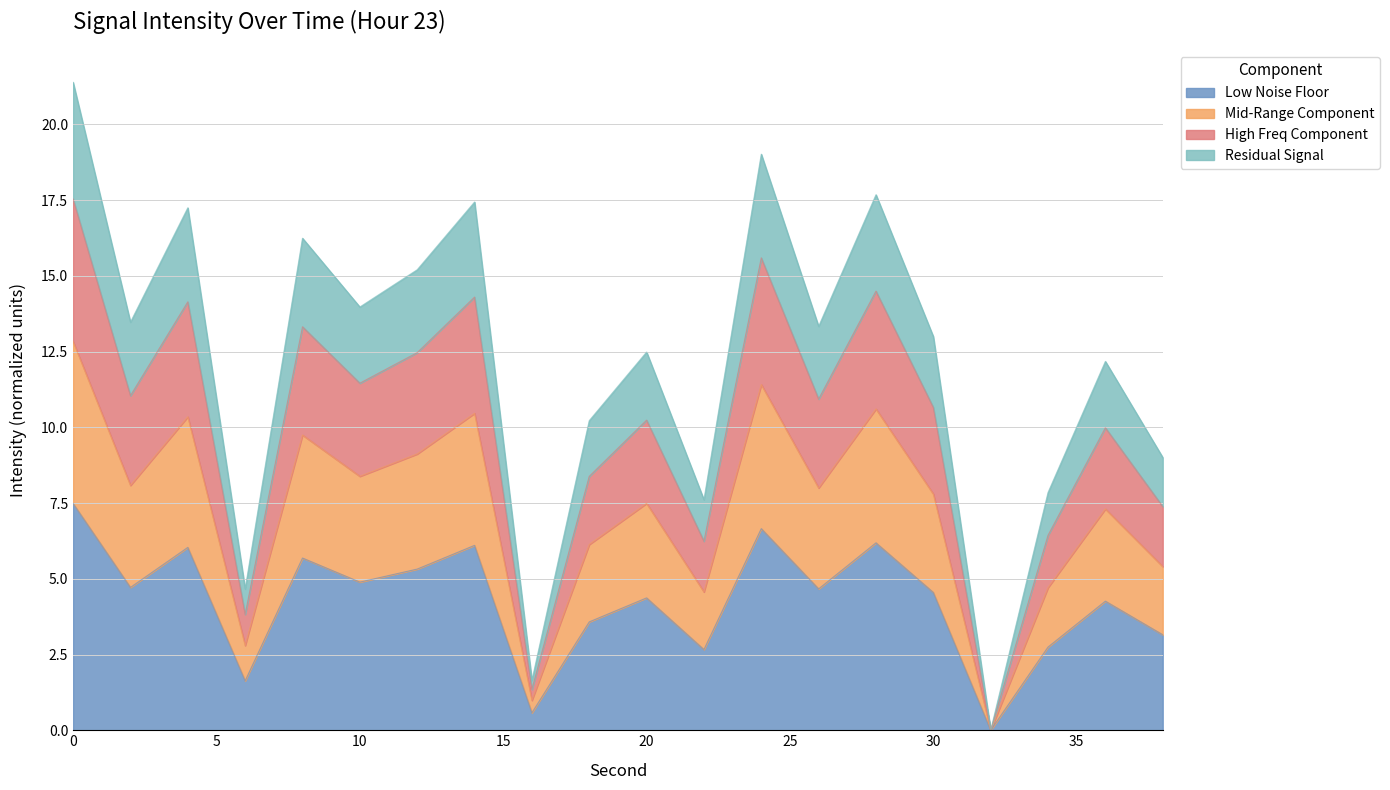

What is the value of the 19th point from the left?

4.3